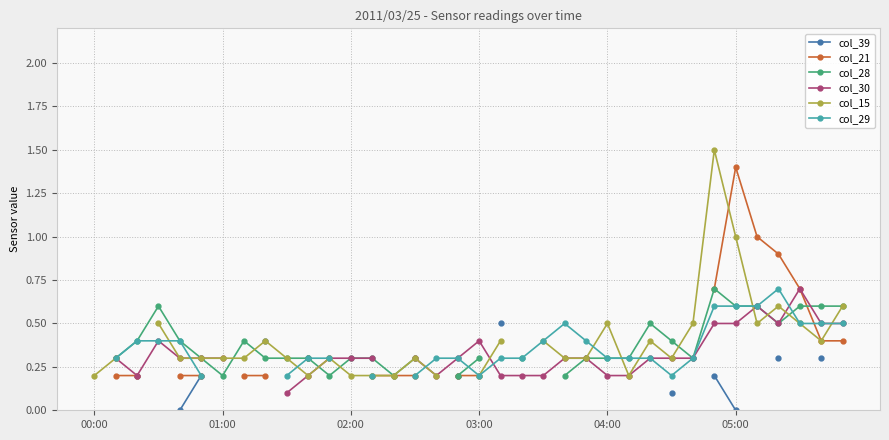

What position from the left is 19?

20